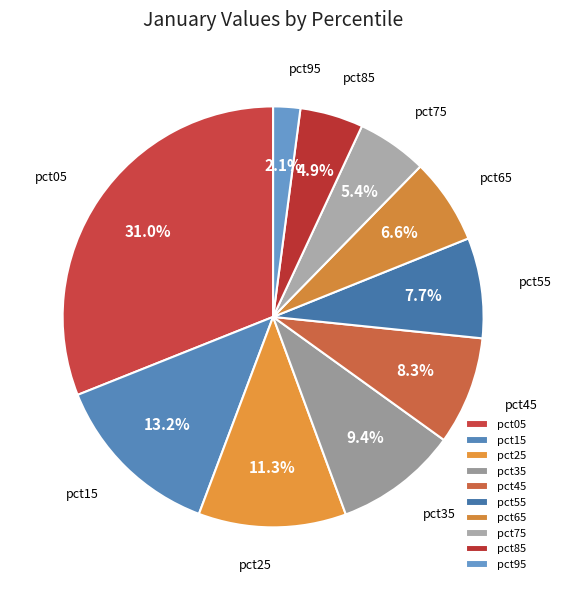

How many slices are in this pie chart?

10